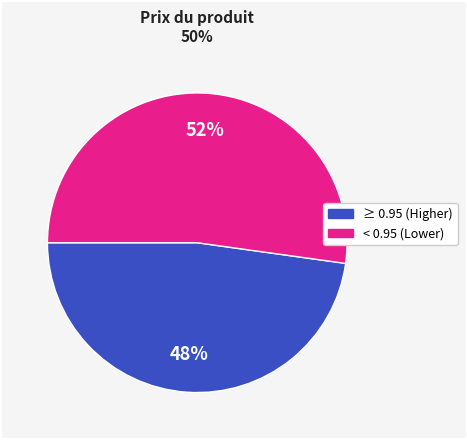

To the nearest percent, what is the average slice percentage?

50%